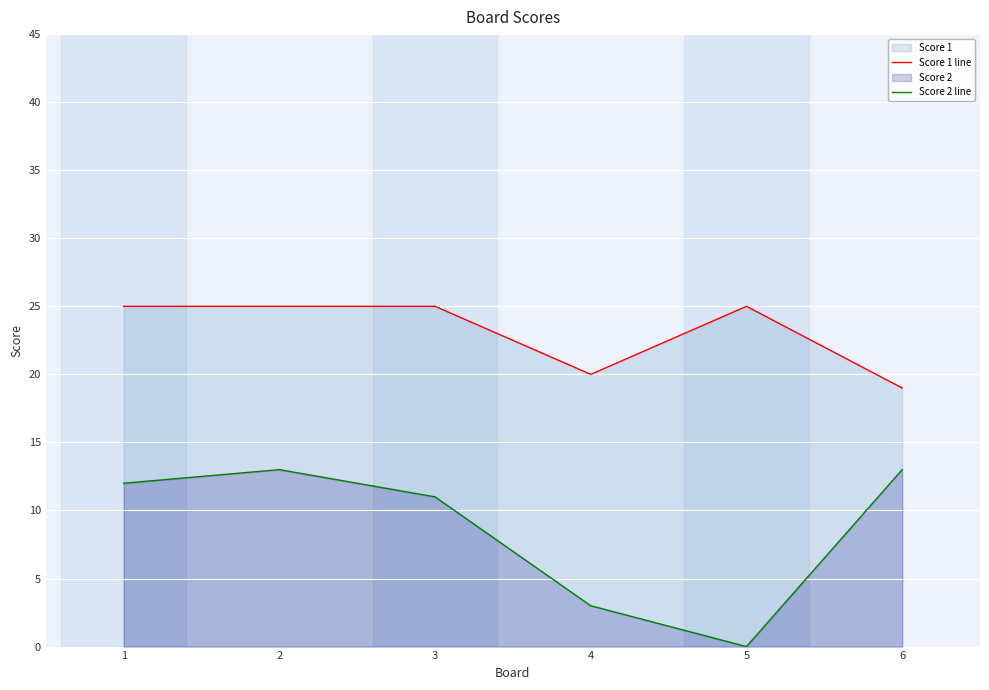

What is the value of the Score 1 line point at the 1st from the left?

25